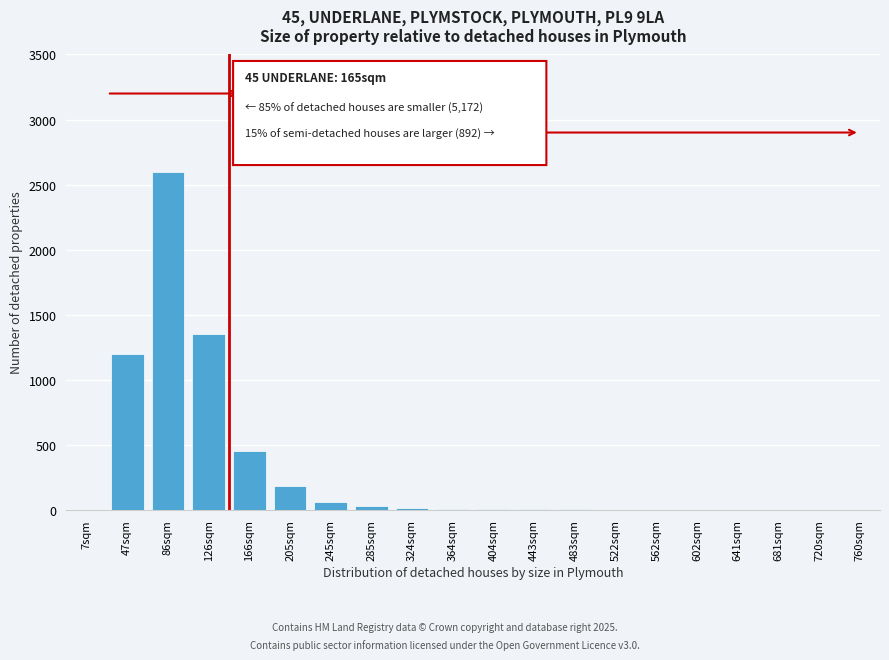

The chart shows a value of -857 at 602sqm. True or false?

False